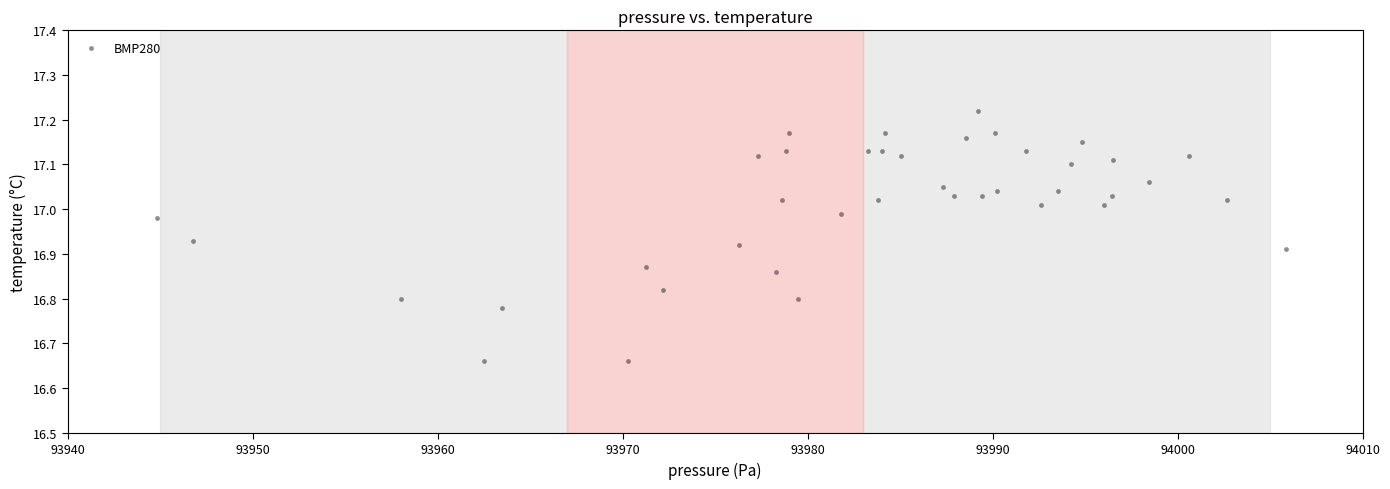

What is the range of X values (max minus min)?

61.0